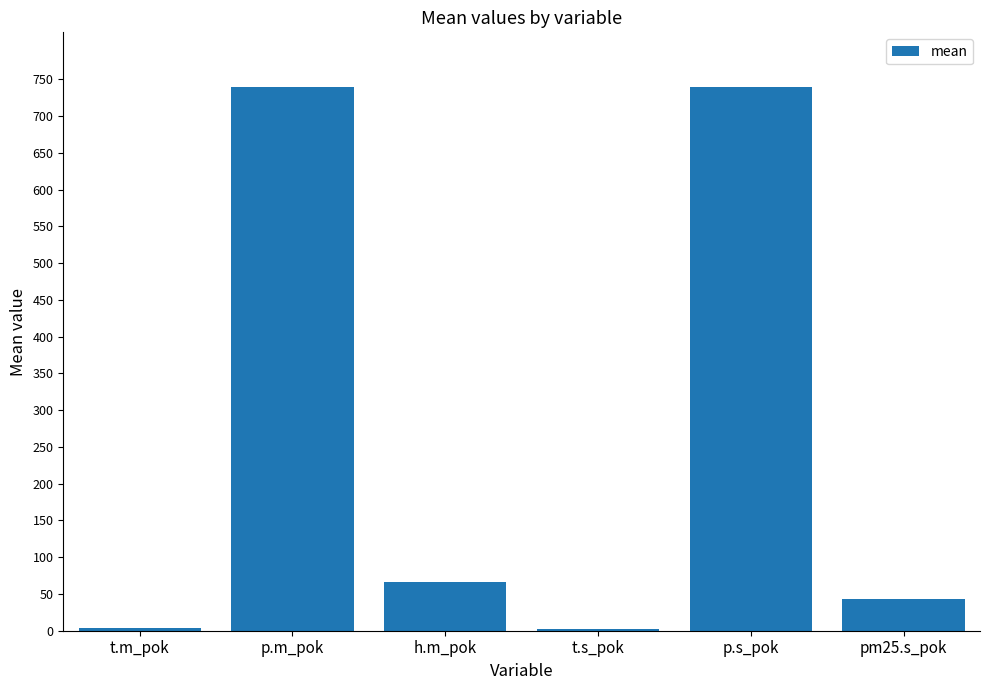

At which label is the value closest to 371?

h.m_pok